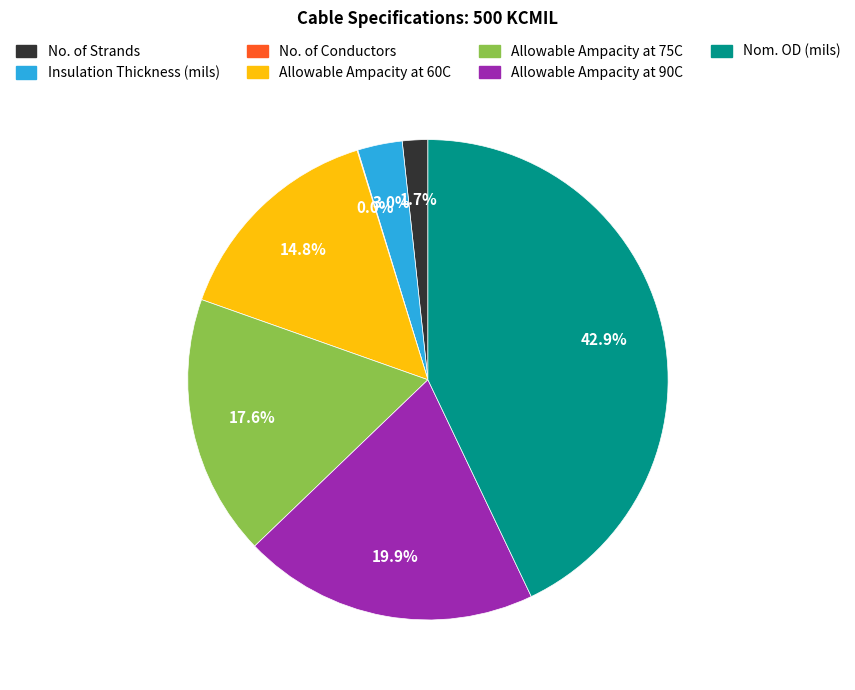

Does No. of Strands account for over 50% of the chart?

No